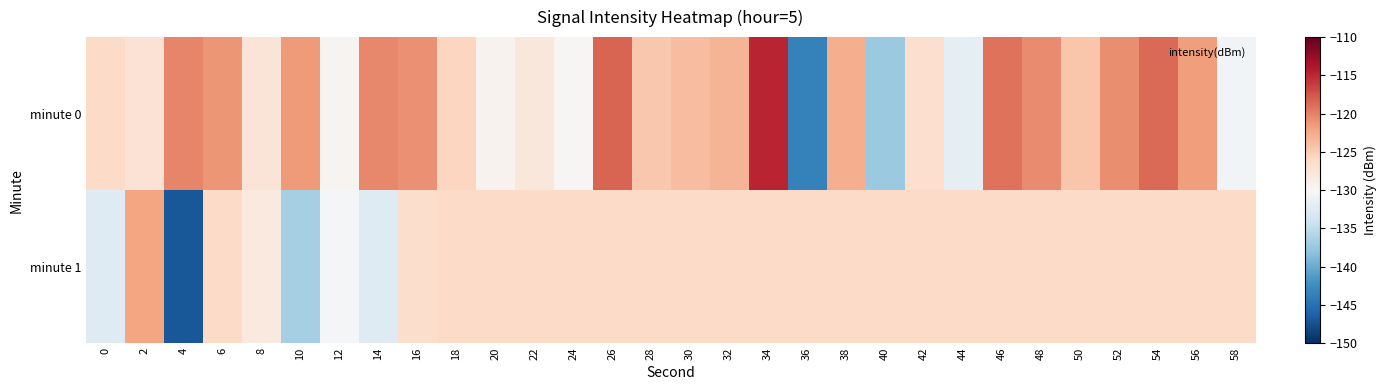

Which series changed the most between 2 and 6?

minute 0